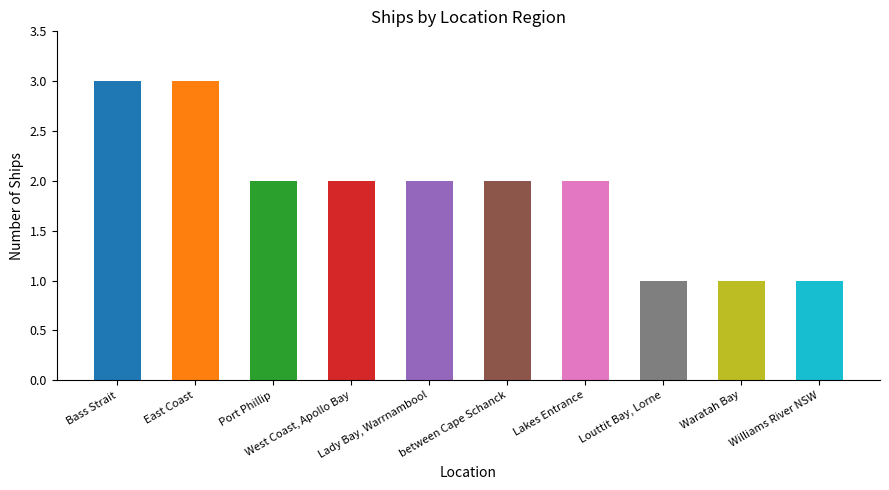

How many bars are there in total?

10